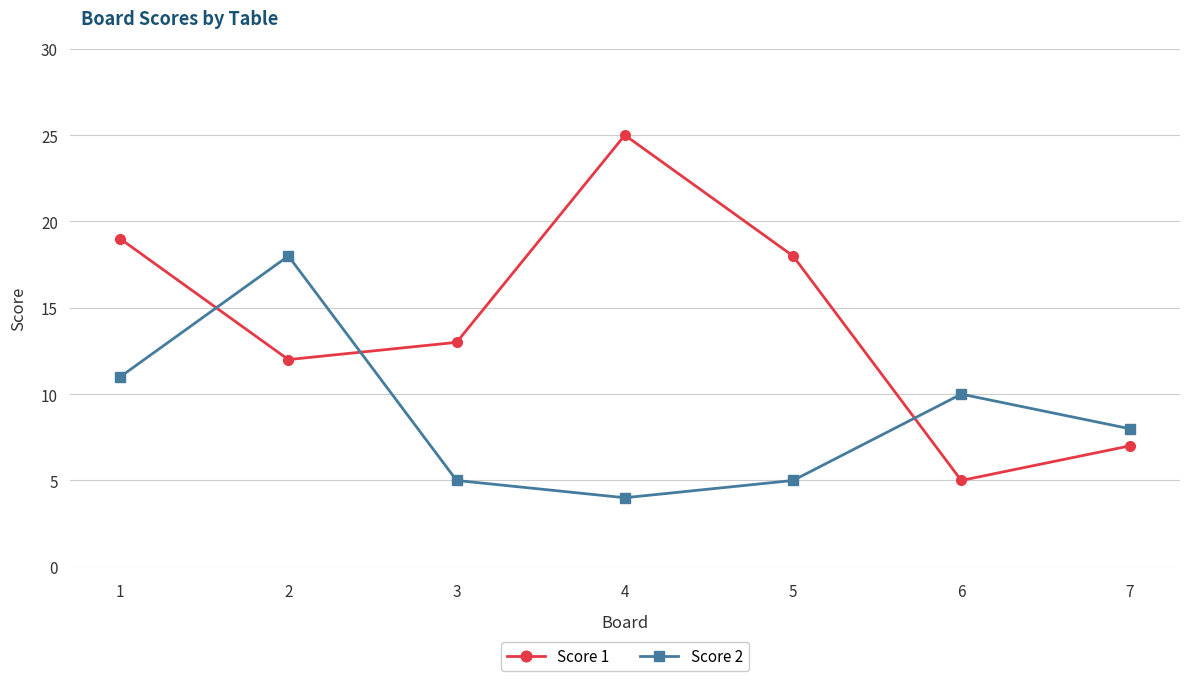

What is the value of the Score 2 point at the 5th from the left?

5